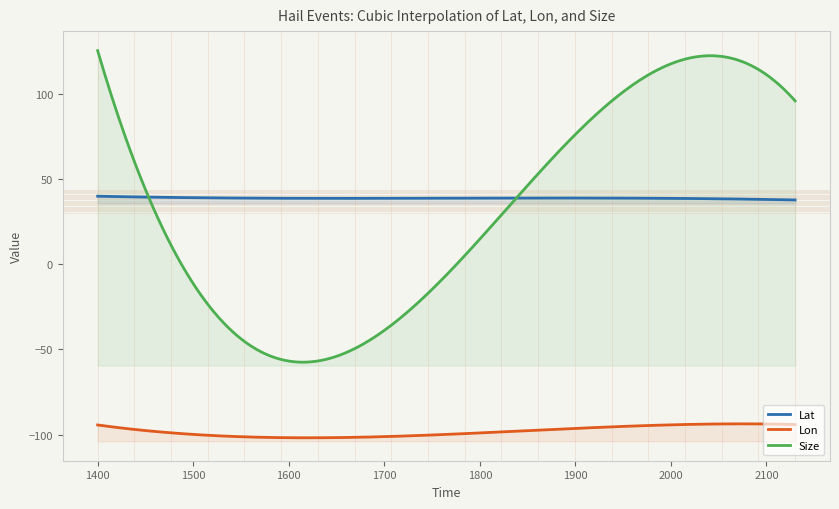

At 16, list the series in order from smallest to largest.

Lon, Lat, Size